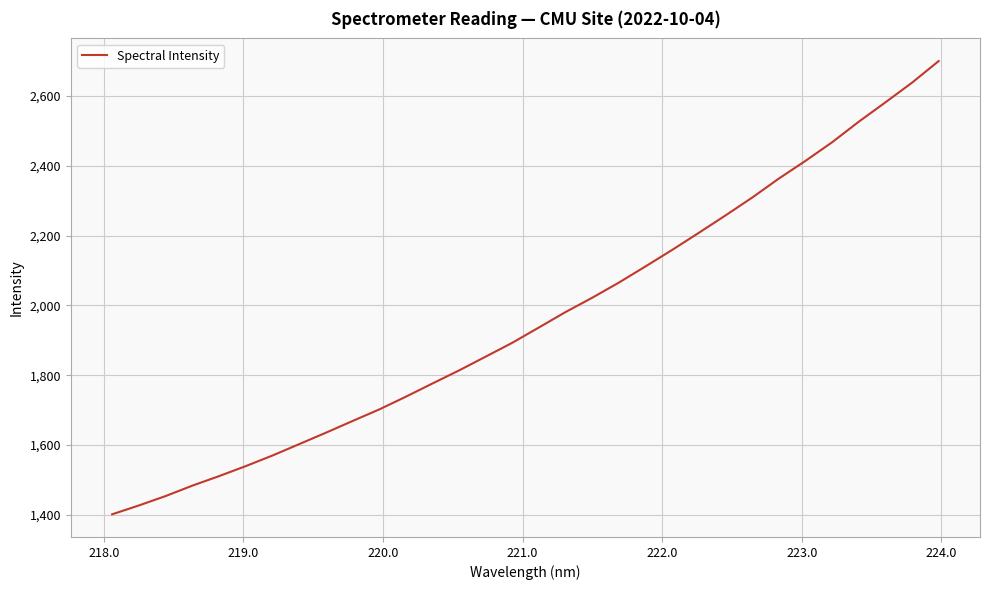

Count the number of data series in this chart.

1